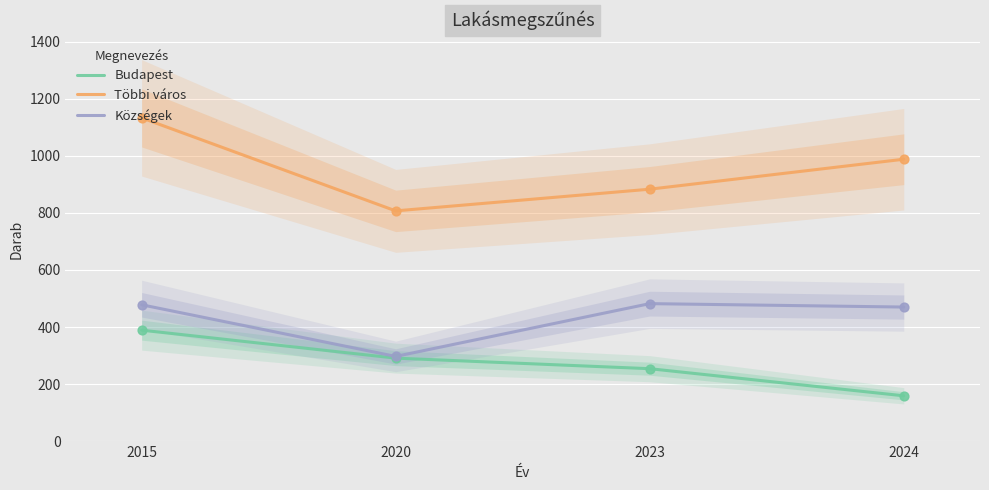

What are all the series names shown in the legend?

Budapest, Többi város, Községek